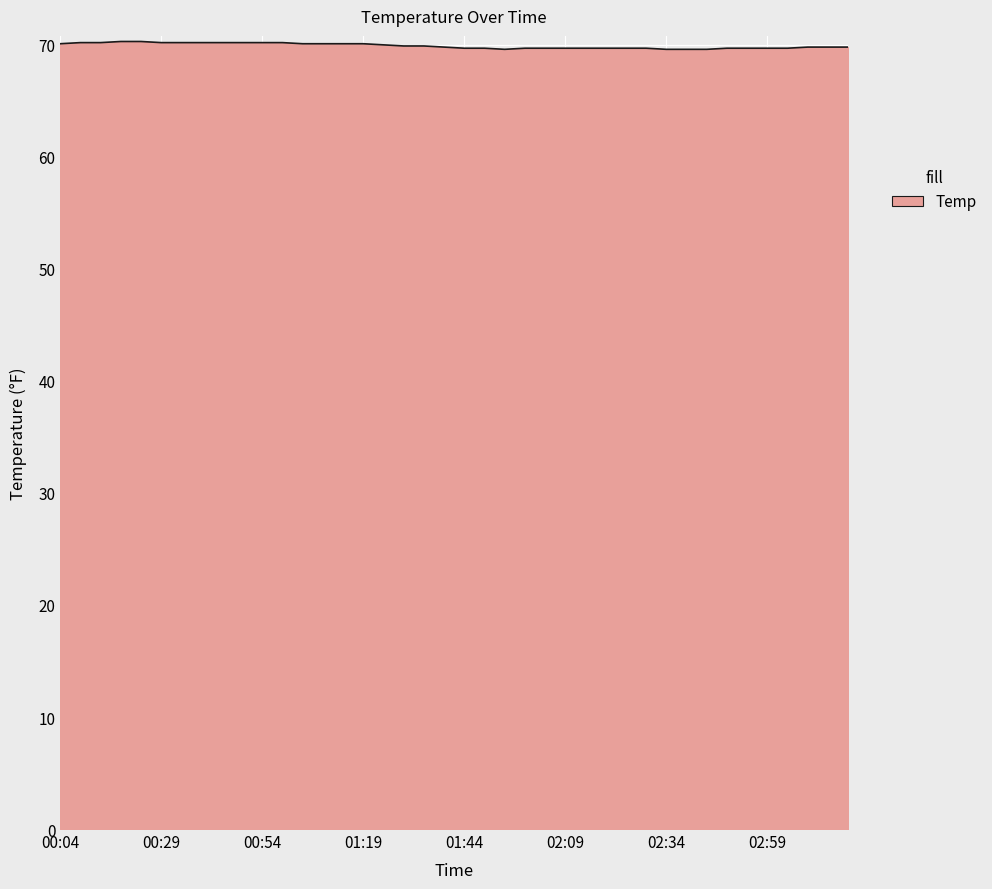

What is the minimum value shown in the chart?

69.6